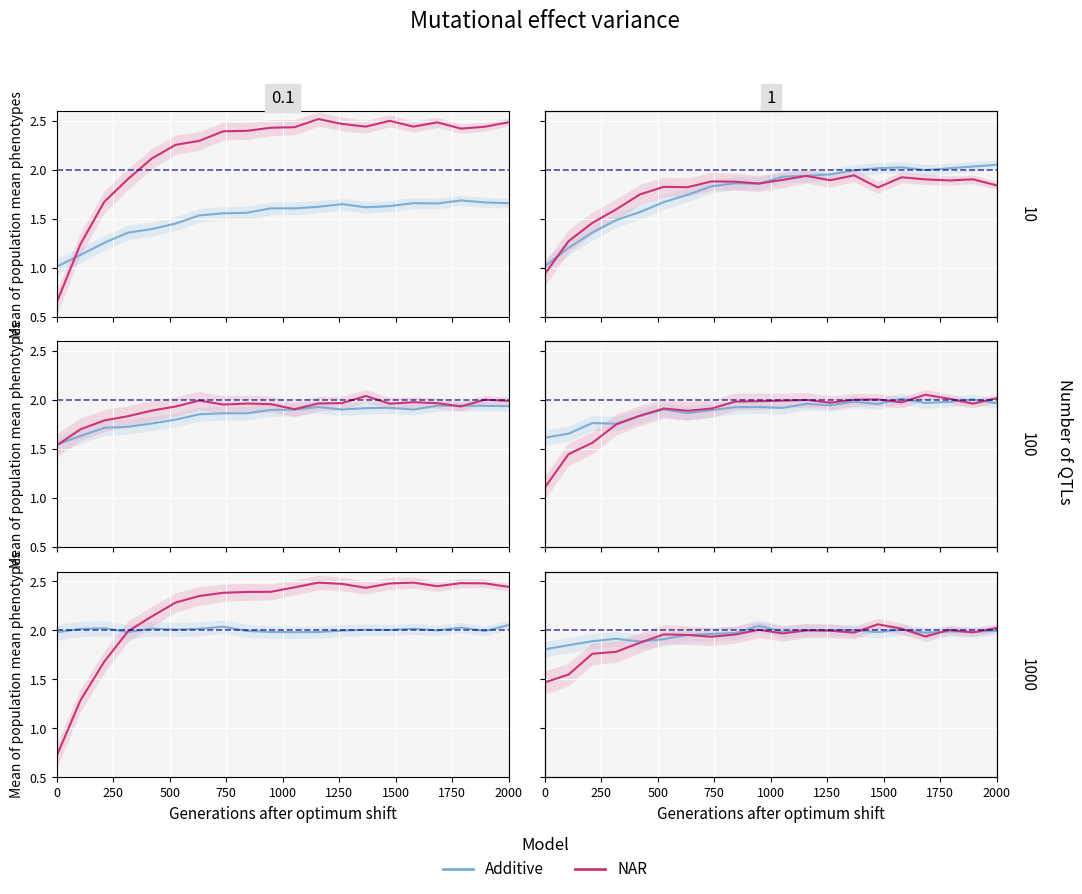

Where do Additive and NAR first cross each other?

1000 and 1250